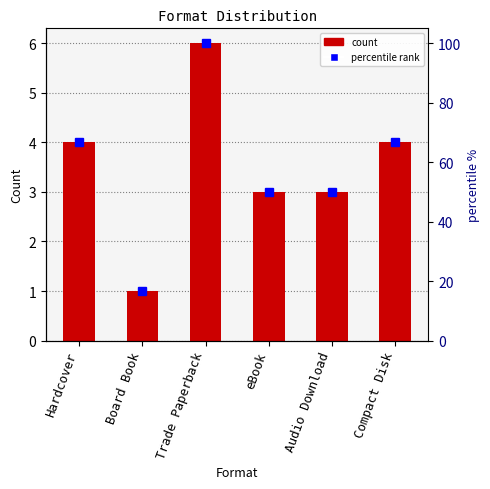

Are the bars horizontal?

No